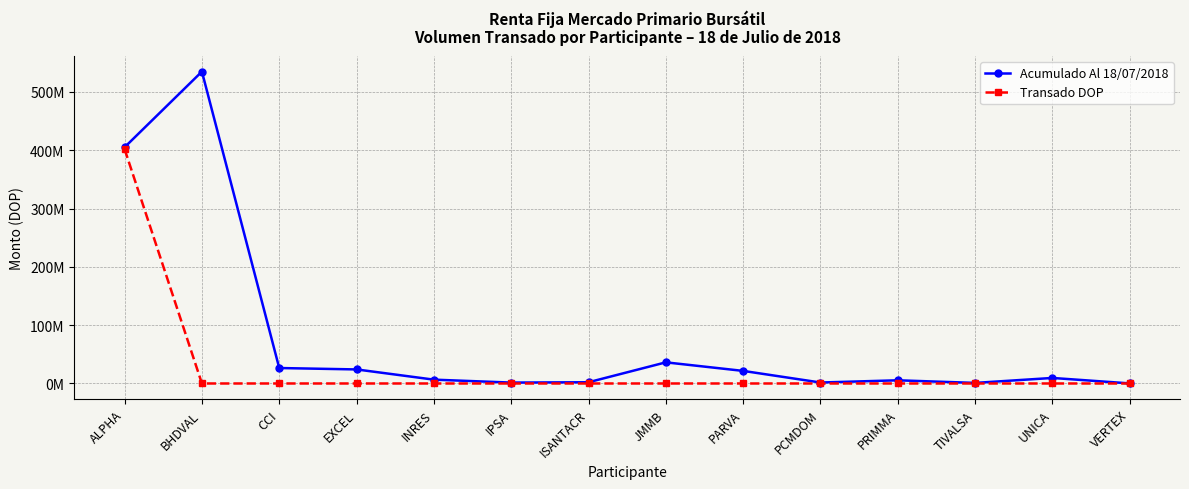

What are all the series names shown in the legend?

Acumulado Al 18/07/2018, Transado DOP